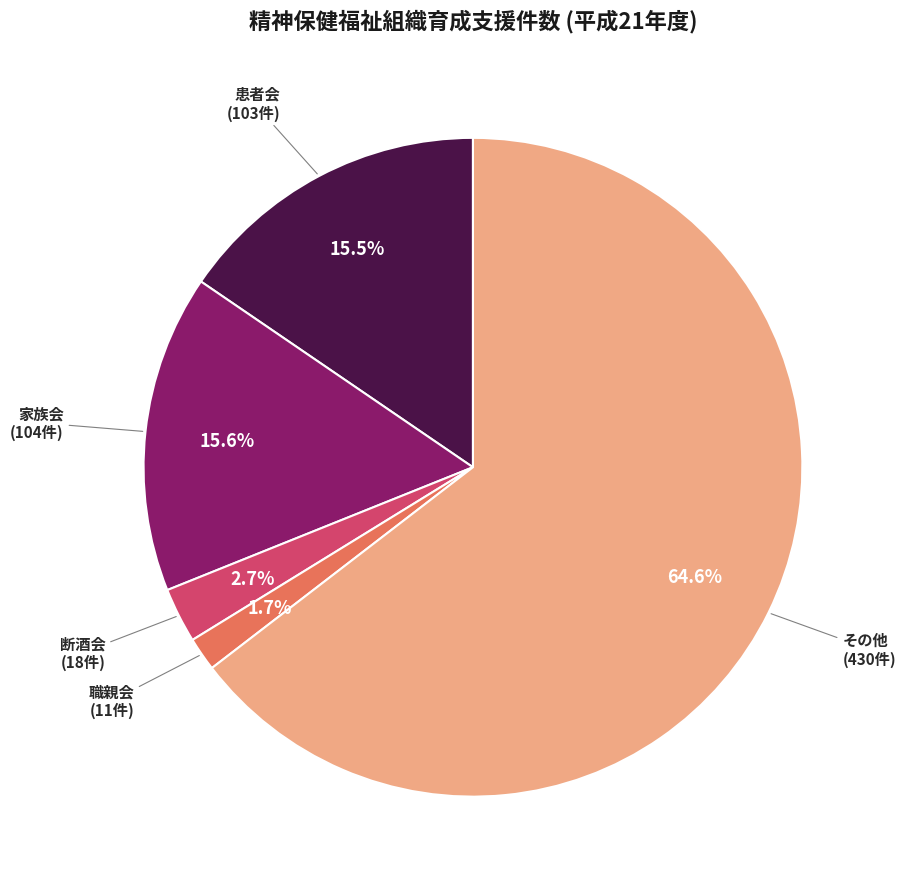

Does any single category account for the majority?

Yes